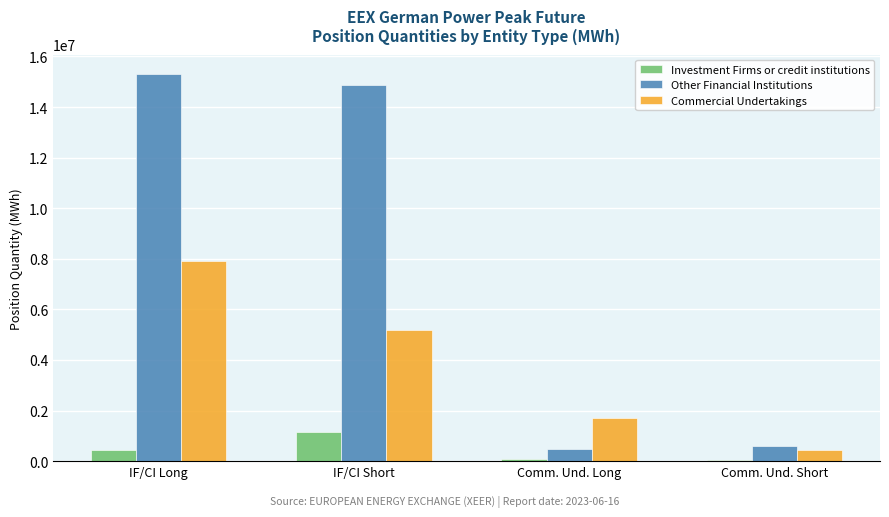

The Commercial Undertakings series shows 7910304 at IF/CI Long. True or false?

True